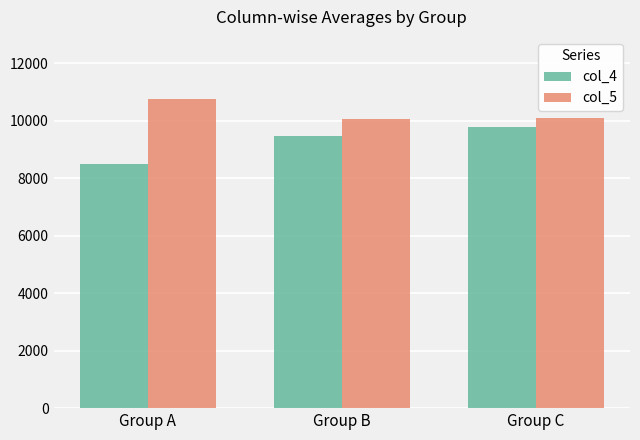

Rank the series at Group C from lowest to highest value.

col_4, col_5